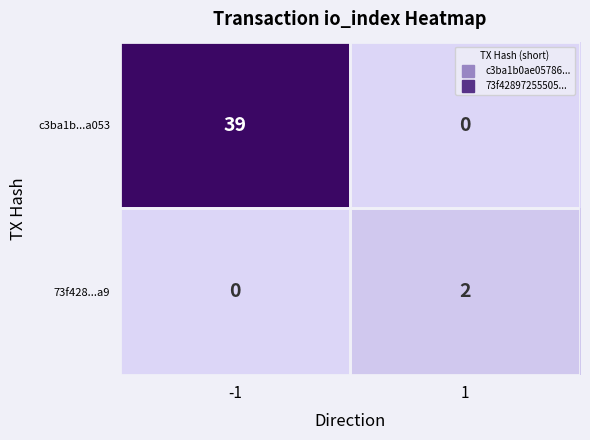

Is it true that c3ba1b...a053 equals 39 at -1?

True